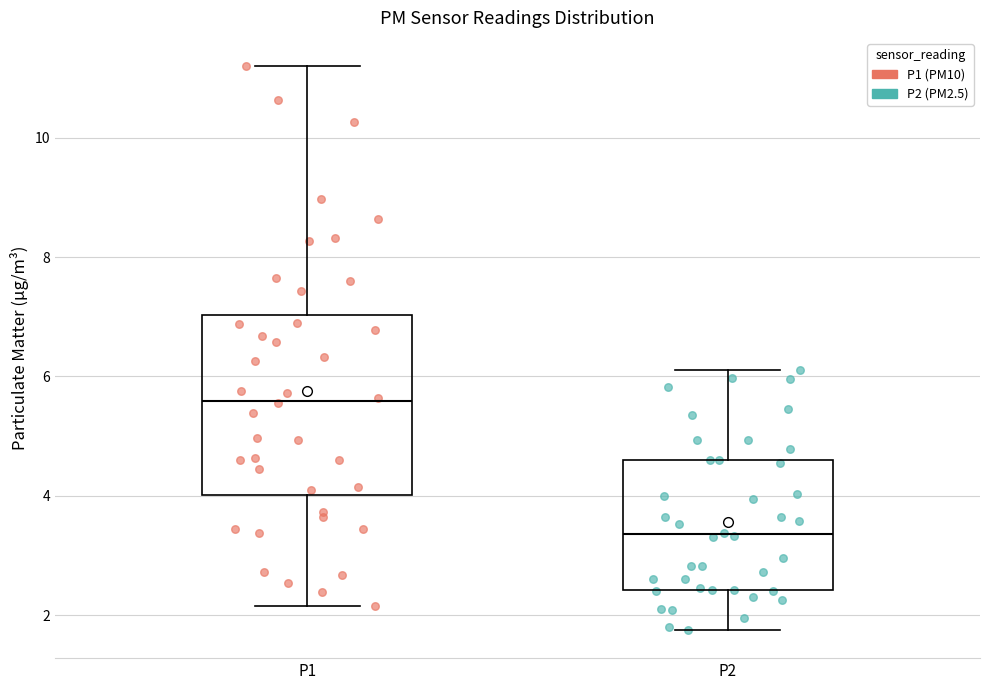

Which box is the tallest, from its lower edge to its upper edge?

P1